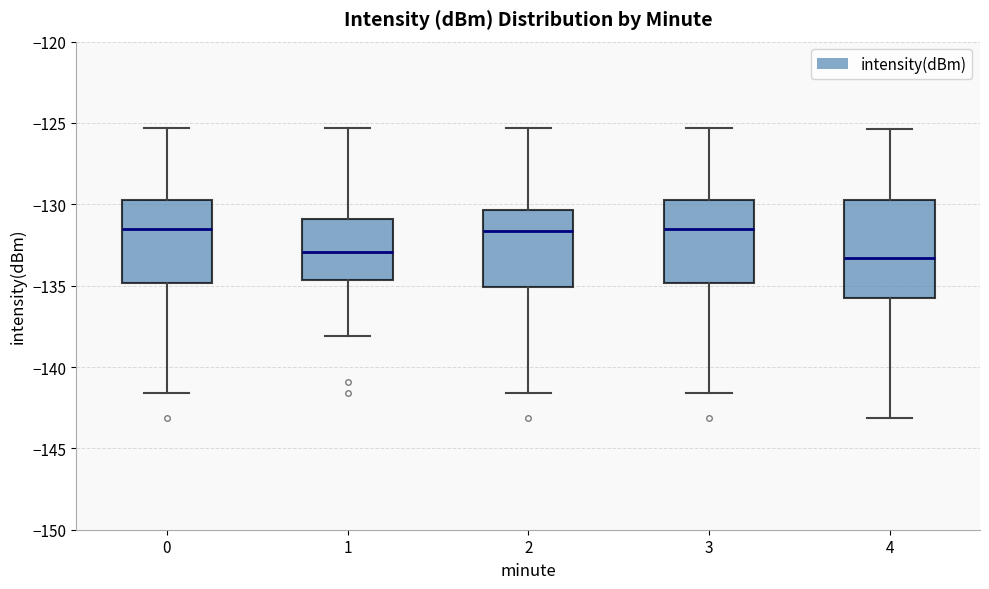

Reading left to right, read every box against the y-axis: the position of its median line, the range the box covers, and the ends of its whiskers. The values are not printed on the chart, so give them approximately, as read against the axis.

0: median -131.5, box -135.0 to -129.5, whiskers -141.5 to -125.5
1: median -133.0, box -134.5 to -131.0, whiskers -138.0 to -125.5
2: median -131.5, box -135.0 to -130.5, whiskers -141.5 to -125.5
3: median -131.5, box -135.0 to -129.5, whiskers -141.5 to -125.5
4: median -133.5, box -136.0 to -129.5, whiskers -143.0 to -125.5